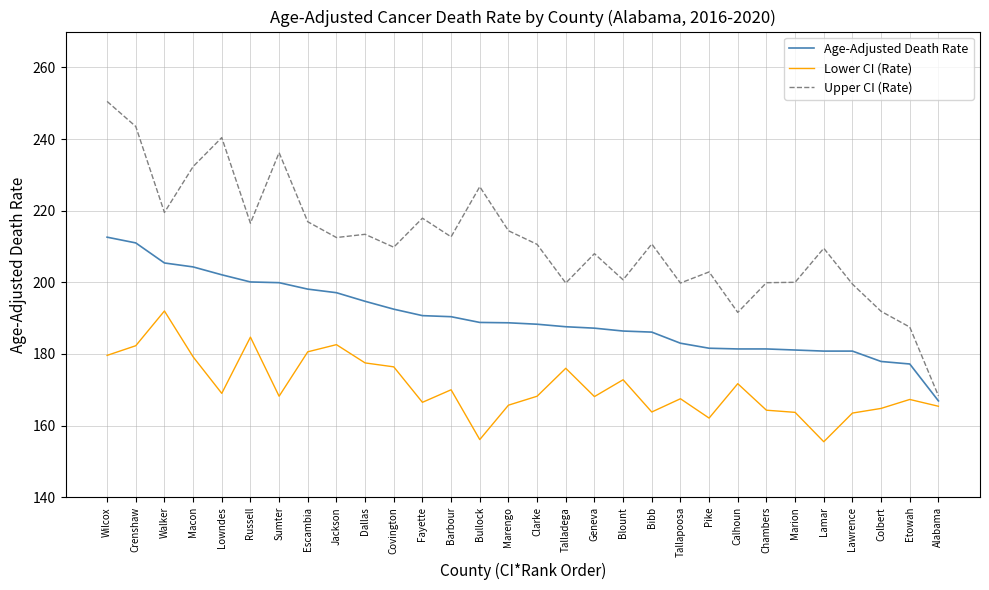

What is the approximate value of Age-Adjusted Death Rate at Lowndes?

202.1